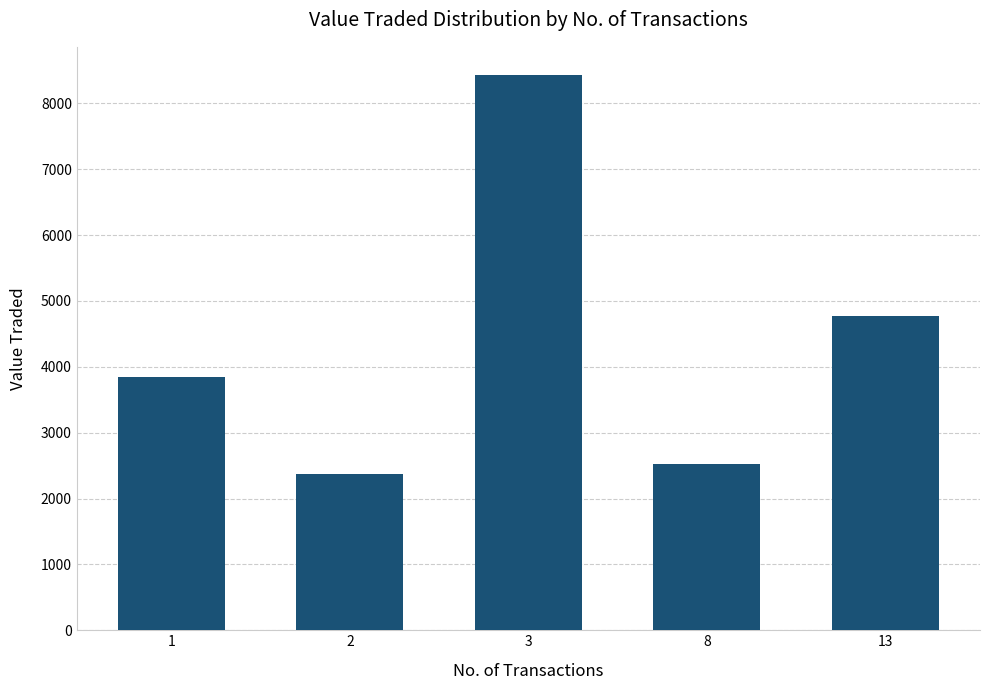

Reading left to right, what are all the values shown in this chart?

3850	2370	8435	2523	4773